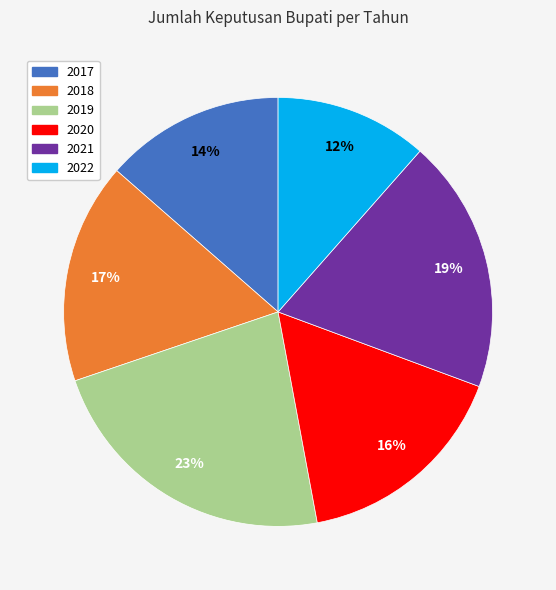

To the nearest percent, what percentage of the pie is 2018?

17%